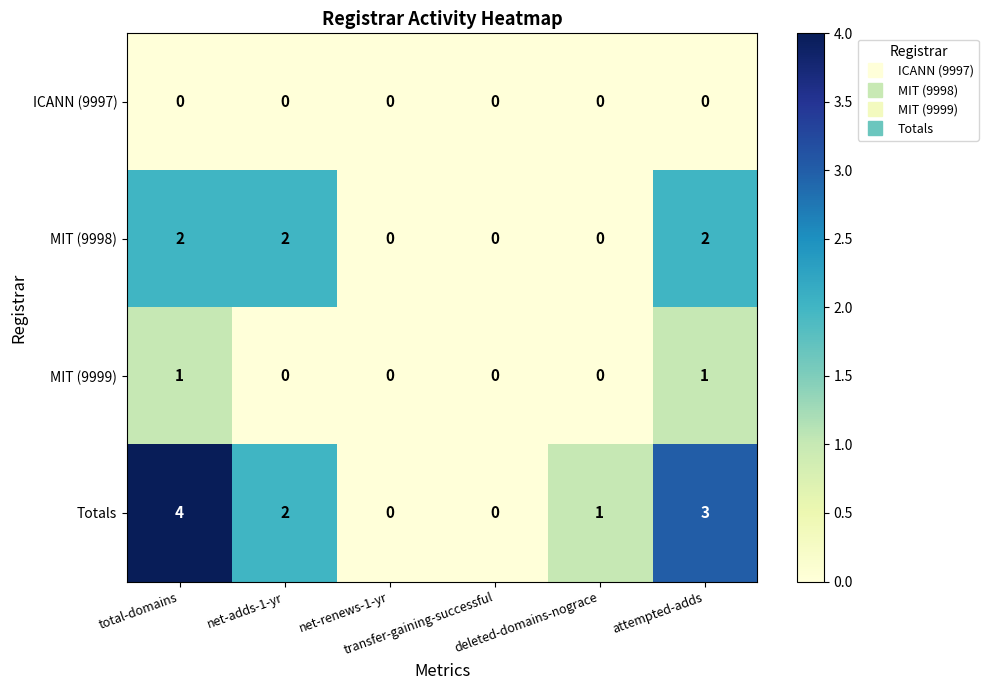

What is the difference between the highest and lowest values at attempted-adds?

3